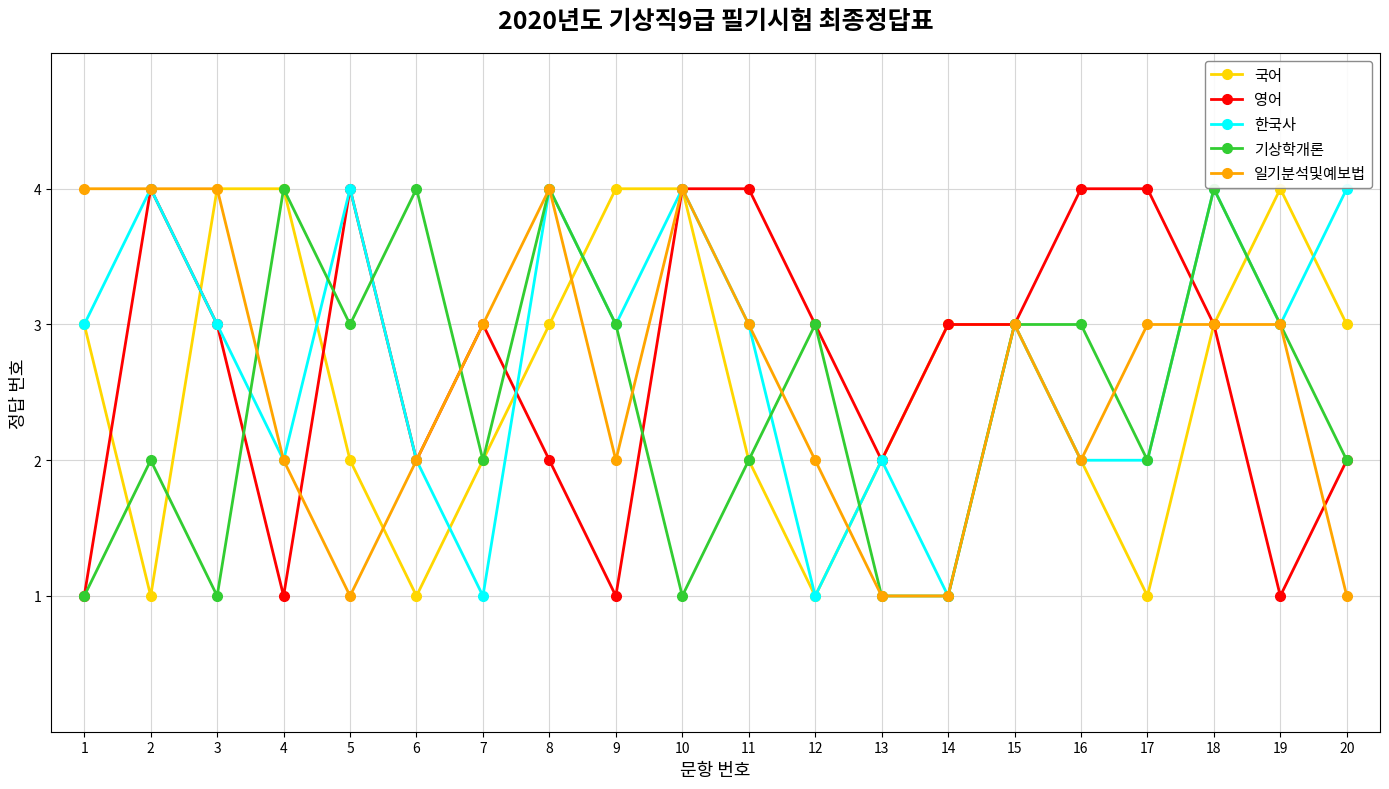

Is it true that 일기분석및예보법 equals 2 at 19?

False